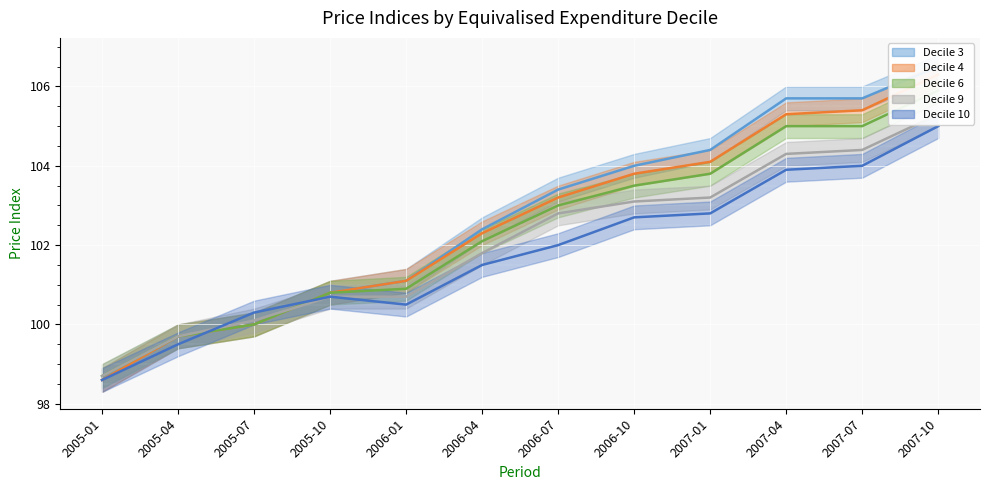

At which label does Decile 6 reach its peak?

2007-10